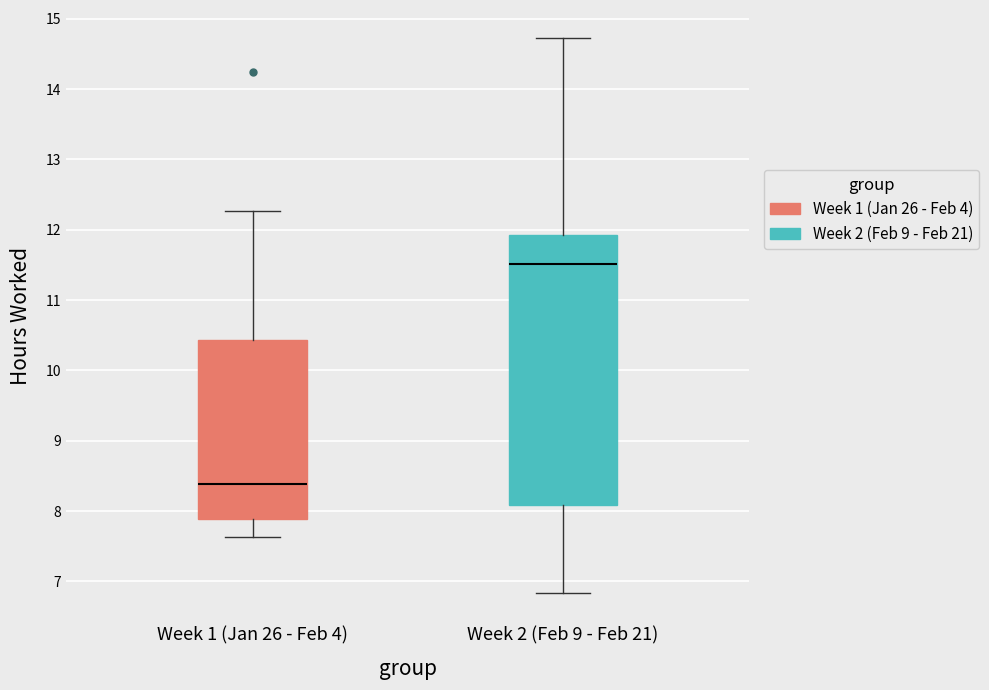

Which box is the tallest, from its lower edge to its upper edge?

Week 2 (Feb 9 - Feb 21)